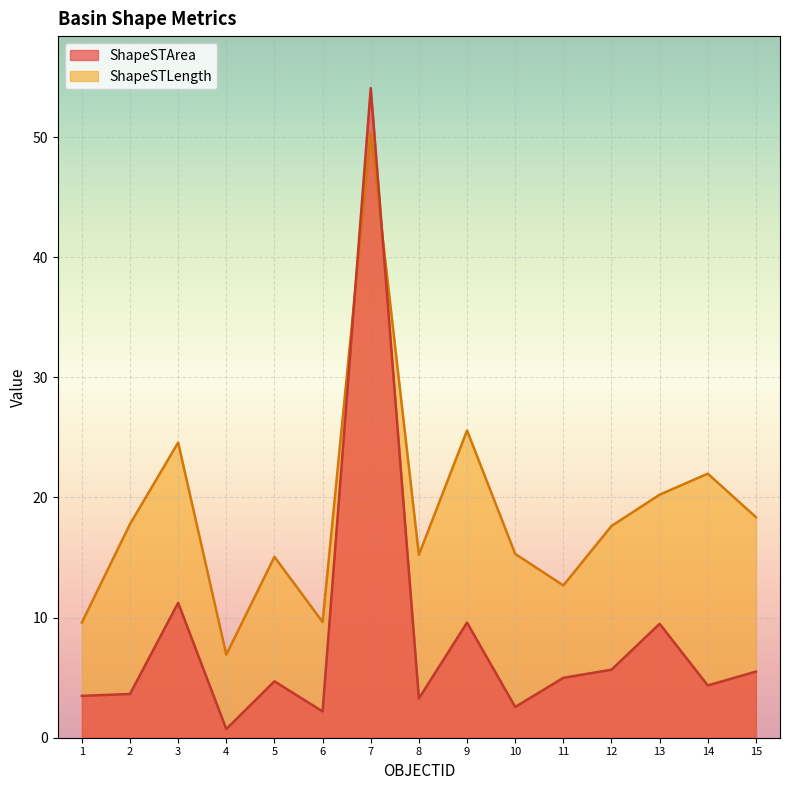

Which has a higher value, 10 or 14?

14